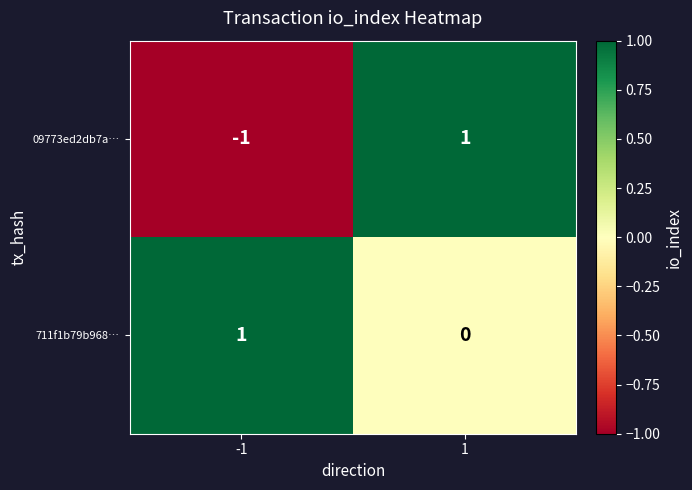

Which series has the largest range (max minus min)?

09773ed2db7a…